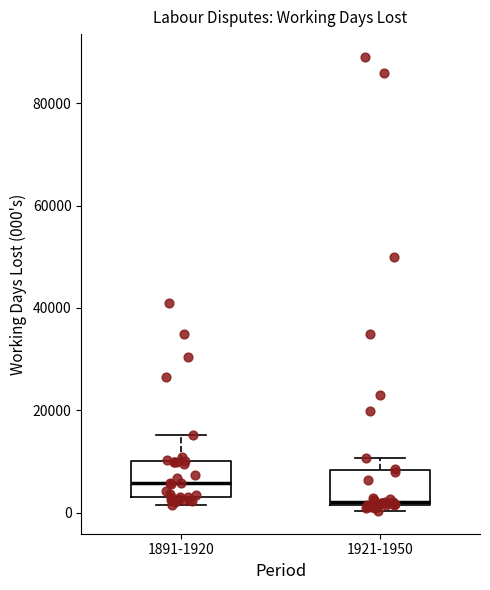

Which box's median line is the lowest?

1921-1950